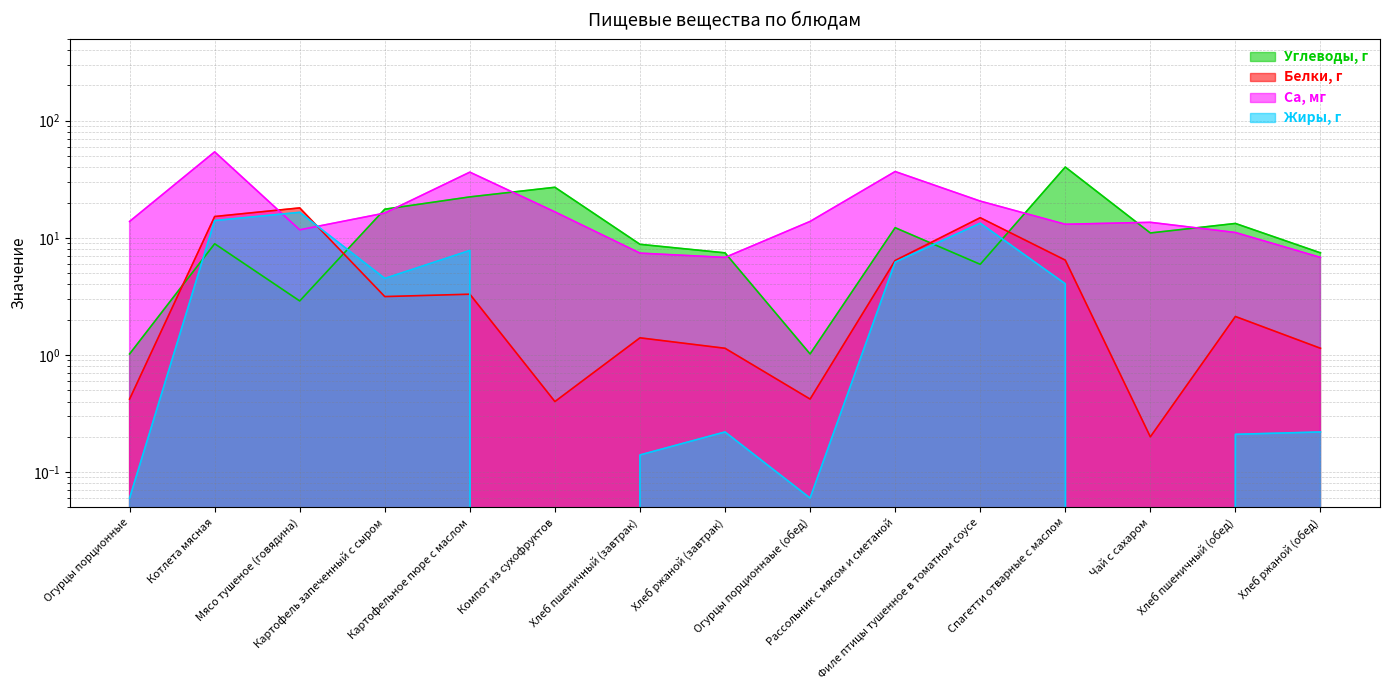

Which series has the widest spread of values?

Ca, мг